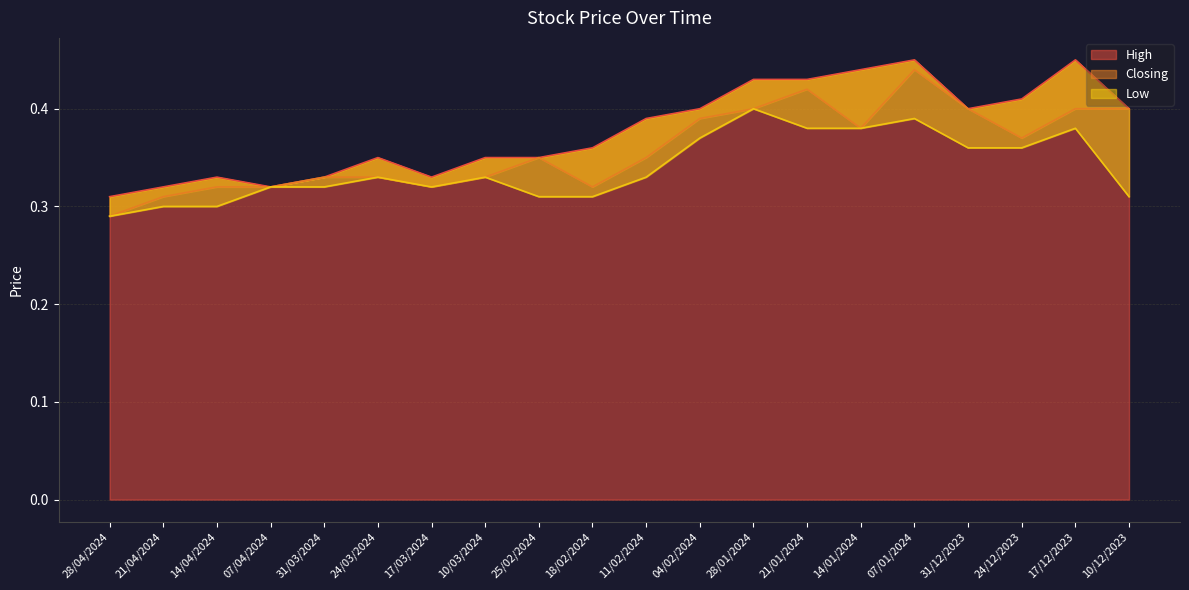

List the labels in order of Closing value, smallest first.

28/04/2024, 21/04/2024, 14/04/2024, 07/04/2024, 17/03/2024, 18/02/2024, 31/03/2024, 24/03/2024, 10/03/2024, 25/02/2024, 11/02/2024, 24/12/2023, 14/01/2024, 04/02/2024, 28/01/2024, 31/12/2023, 17/12/2023, 10/12/2023, 21/01/2024, 07/01/2024